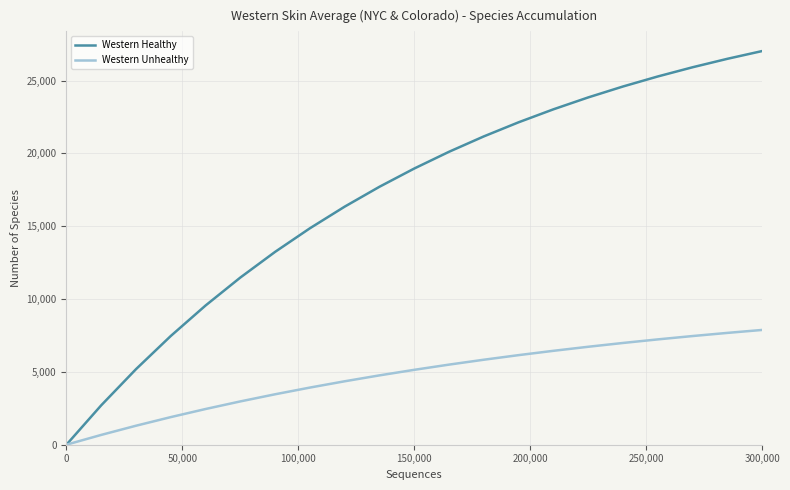

List the series in order of their overall mean, highest first.

Western Healthy, Western Unhealthy